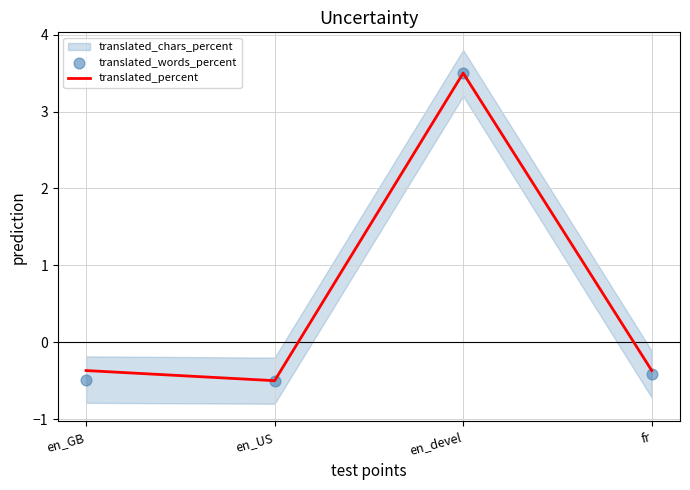

Which series contains the lowest Y value?

translated_percent